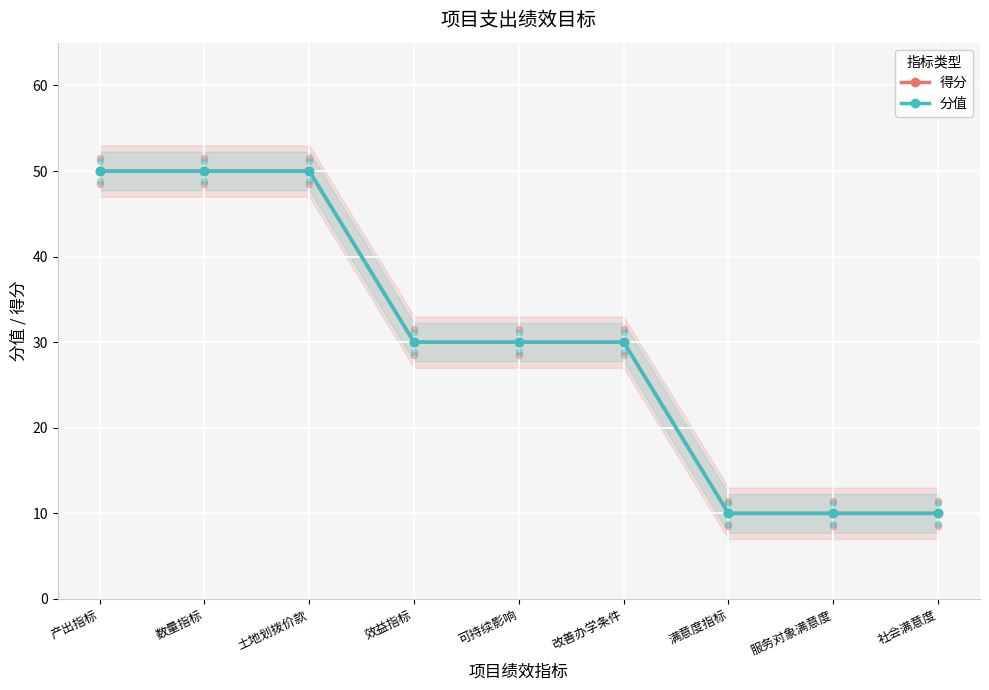

At how many categories does at least one series exceed 28?

6